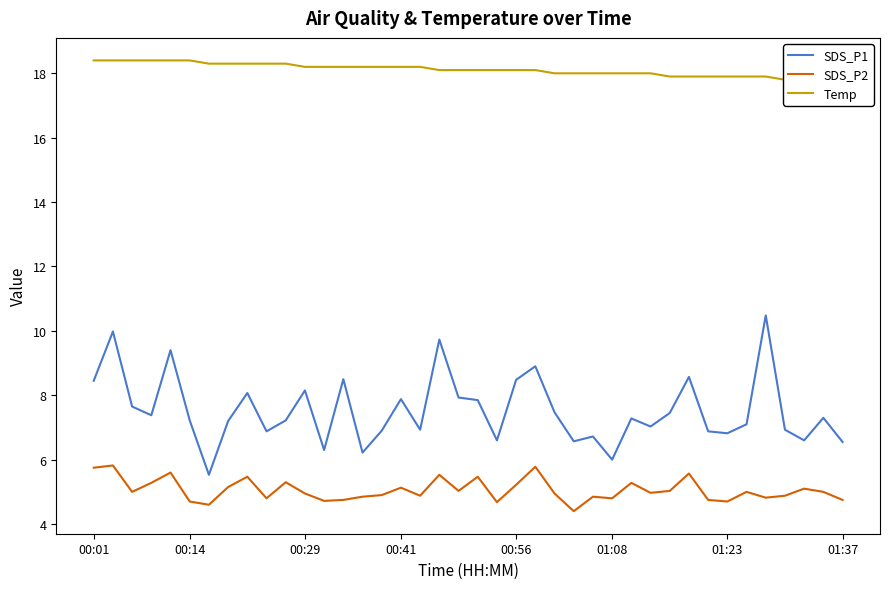

What is the maximum value for SDS_P2?

5.8